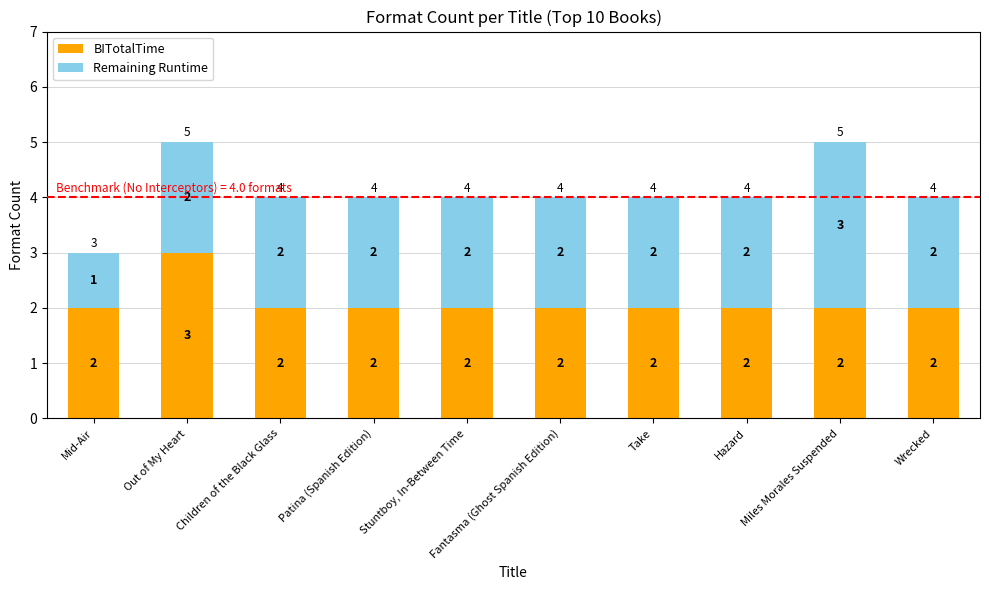

What is the total value across all series at Wrecked?

4